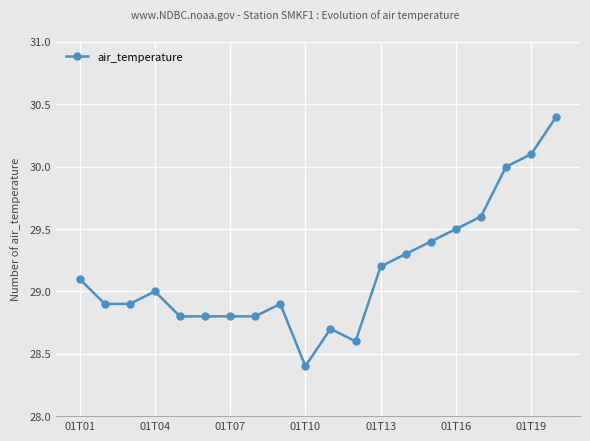

What is the maximum value shown in the chart?

30.4